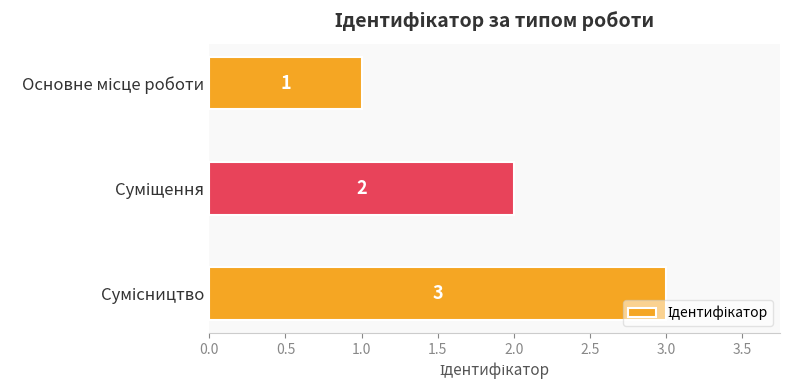

What is the maximum value shown in the chart?

3